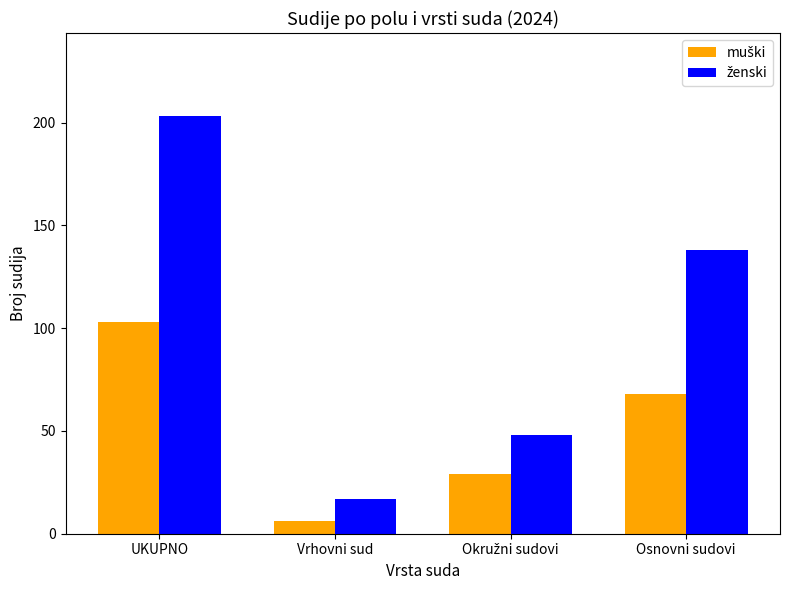

What is the spread (max minus min) of values at Osnovni sudovi?

70